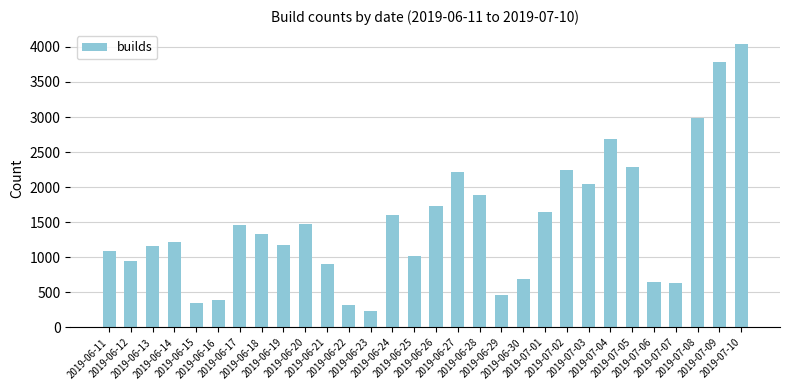

Where does the data first go above 1327?

2019-06-17